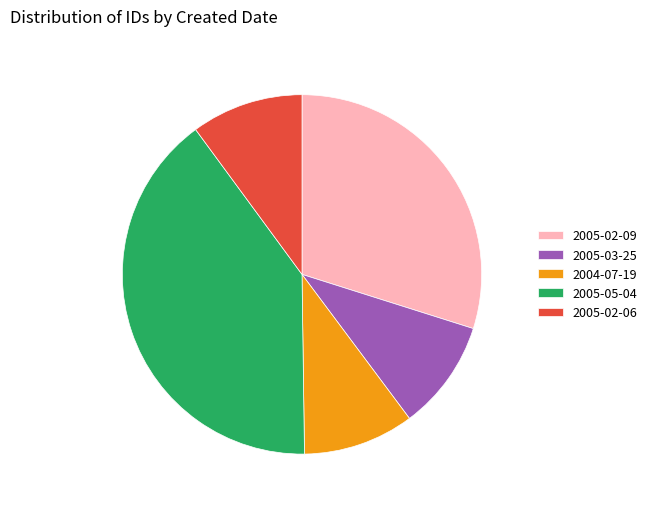

What is the largest slice in the pie chart?

2005-05-04